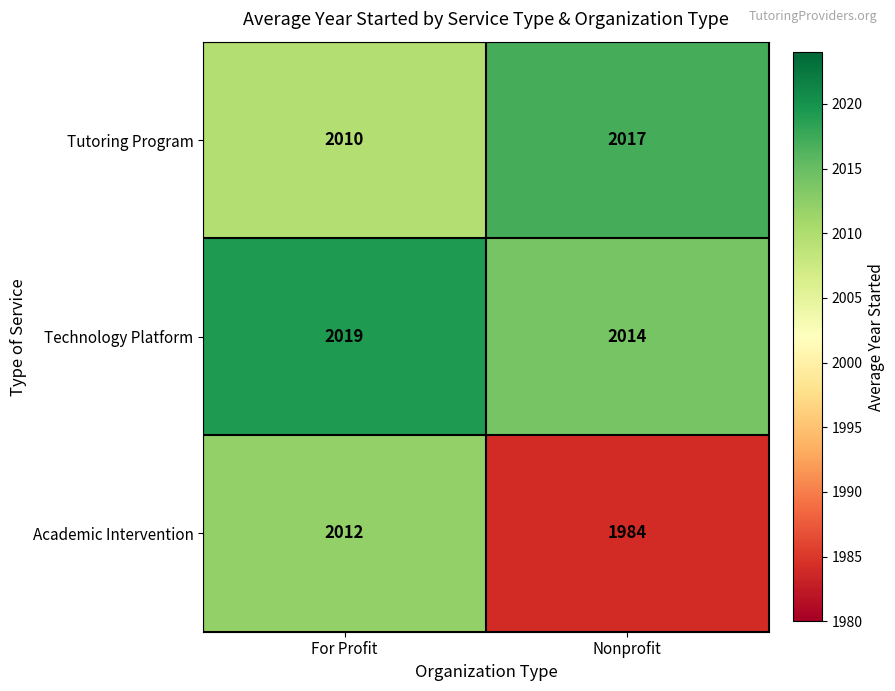

Rank the series by their maximum value, from highest to lowest.

Technology Platform, Tutoring Program, Academic Intervention